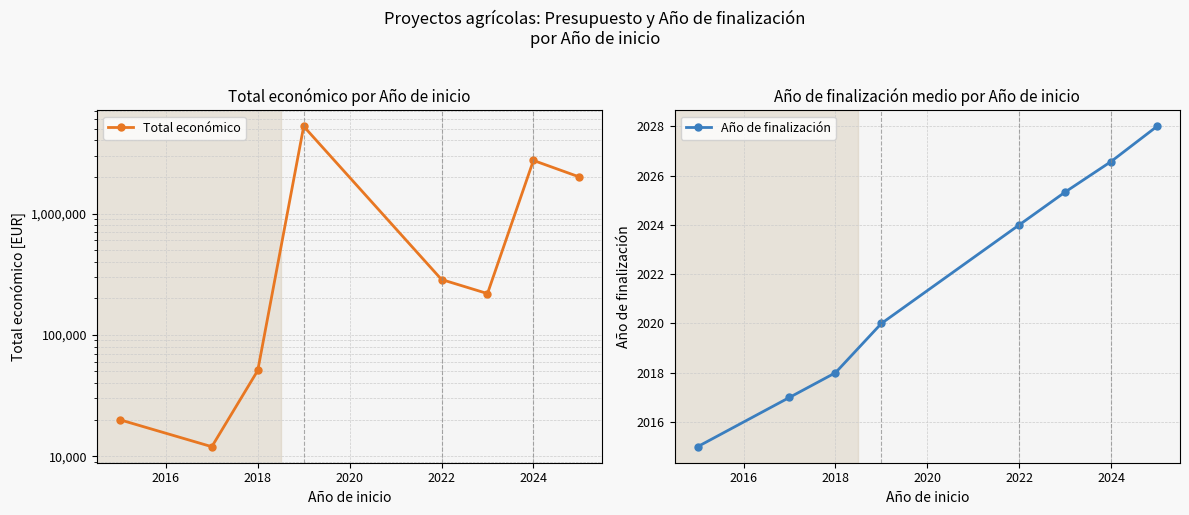

What is the maximum value for Año de finalización?

2028.0